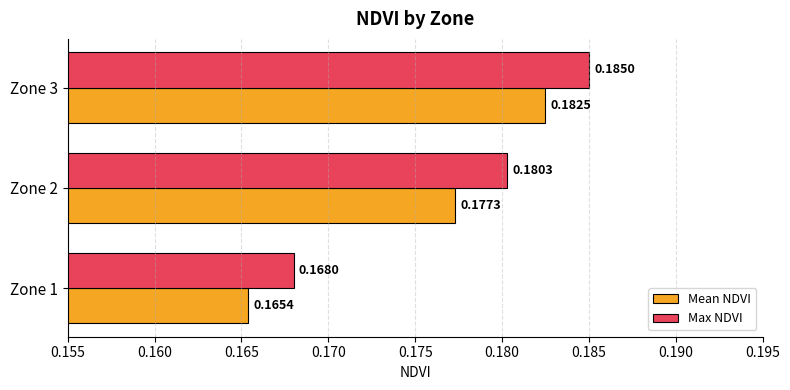

Is the value of Mean NDVI at Zone 2 greater than the value of Max NDVI at Zone 2?

No